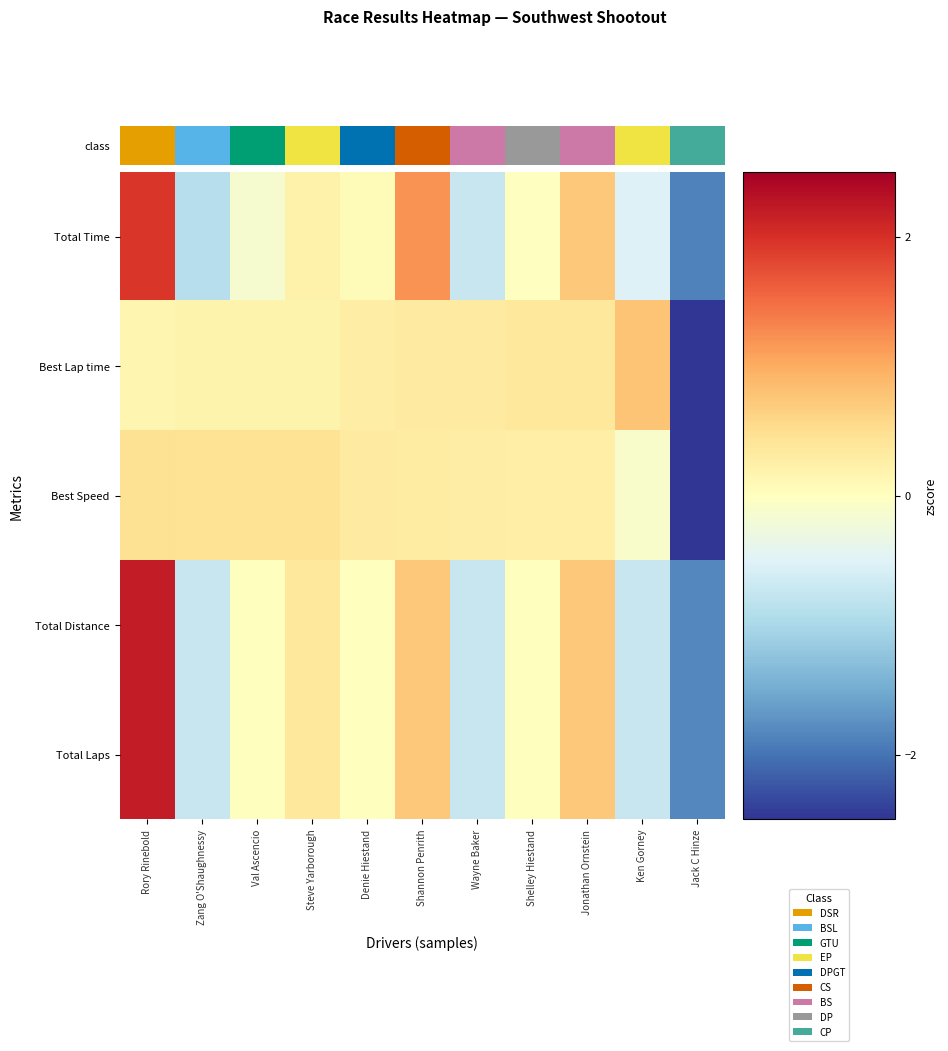

Reading left to right, what are all the values shown in this chart?

Total Time: Rory Rinebold=1.9	Zang O'Shaughnessy=-0.9	Val Ascencio=-0.1	Steve Yarborough=0.2	Denie Hiestand=0.1	Shannon Penrith=1.2	Wayne Baker=-0.7	Shelley Hiestand=-0.0	Jonathan Ornstein=0.7	Ken Gorney=-0.5	Jack C Hinze=-1.9
Best Lap time: Rory Rinebold=0.2	Zang O'Shaughnessy=0.2	Val Ascencio=0.2	Steve Yarborough=0.2	Denie Hiestand=0.3	Shannon Penrith=0.3	Wayne Baker=0.3	Shelley Hiestand=0.4	Jonathan Ornstein=0.4	Ken Gorney=0.8	Jack C Hinze=-3.1
Best Speed: Rory Rinebold=0.5	Zang O'Shaughnessy=0.4	Val Ascencio=0.4	Steve Yarborough=0.4	Denie Hiestand=0.3	Shannon Penrith=0.3	Wayne Baker=0.3	Shelley Hiestand=0.3	Jonathan Ornstein=0.3	Ken Gorney=-0.1	Jack C Hinze=-3.1
Total Distance: Rory Rinebold=2.2	Zang O'Shaughnessy=-0.7	Val Ascencio=0.0	Steve Yarborough=0.4	Denie Hiestand=0.0	Shannon Penrith=0.7	Wayne Baker=-0.7	Shelley Hiestand=0.0	Jonathan Ornstein=0.7	Ken Gorney=-0.7	Jack C Hinze=-1.8
Total Laps: Rory Rinebold=2.2	Zang O'Shaughnessy=-0.7	Val Ascencio=0.0	Steve Yarborough=0.4	Denie Hiestand=0.0	Shannon Penrith=0.7	Wayne Baker=-0.7	Shelley Hiestand=0.0	Jonathan Ornstein=0.7	Ken Gorney=-0.7	Jack C Hinze=-1.8